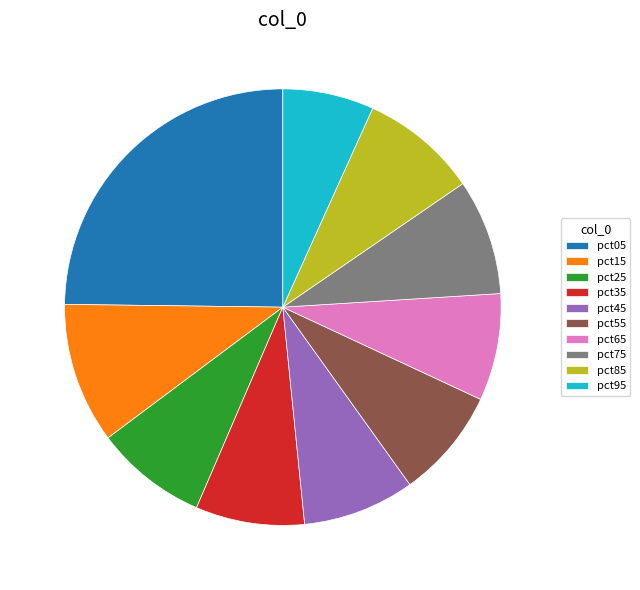

What is the largest slice in the pie chart?

pct05